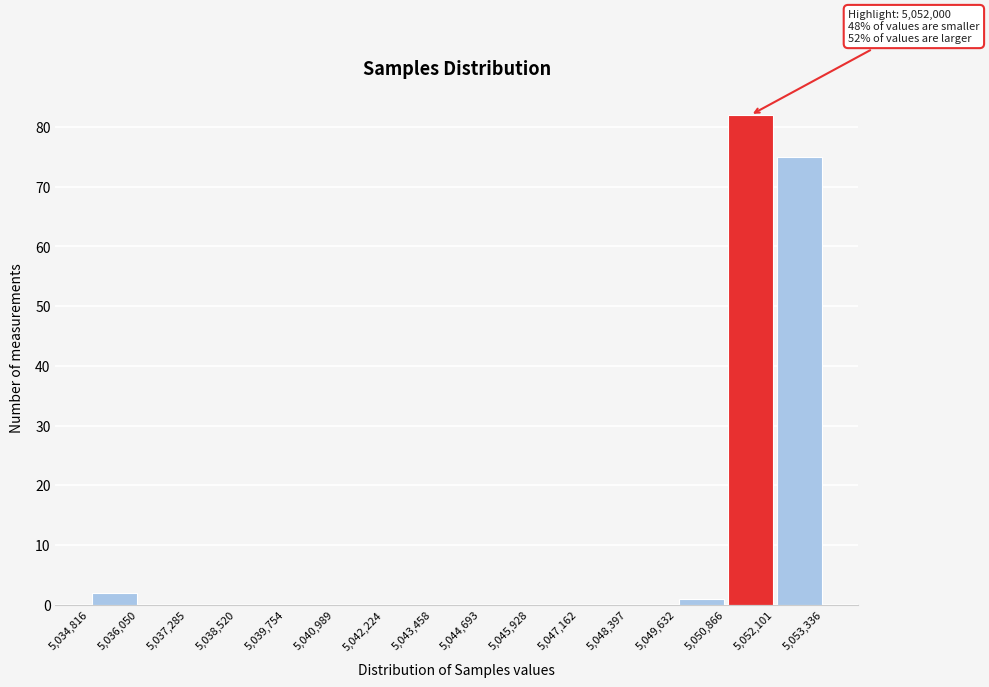

Which range on the x-axis has the tallest bar?

5,050,866 to 5,052,101